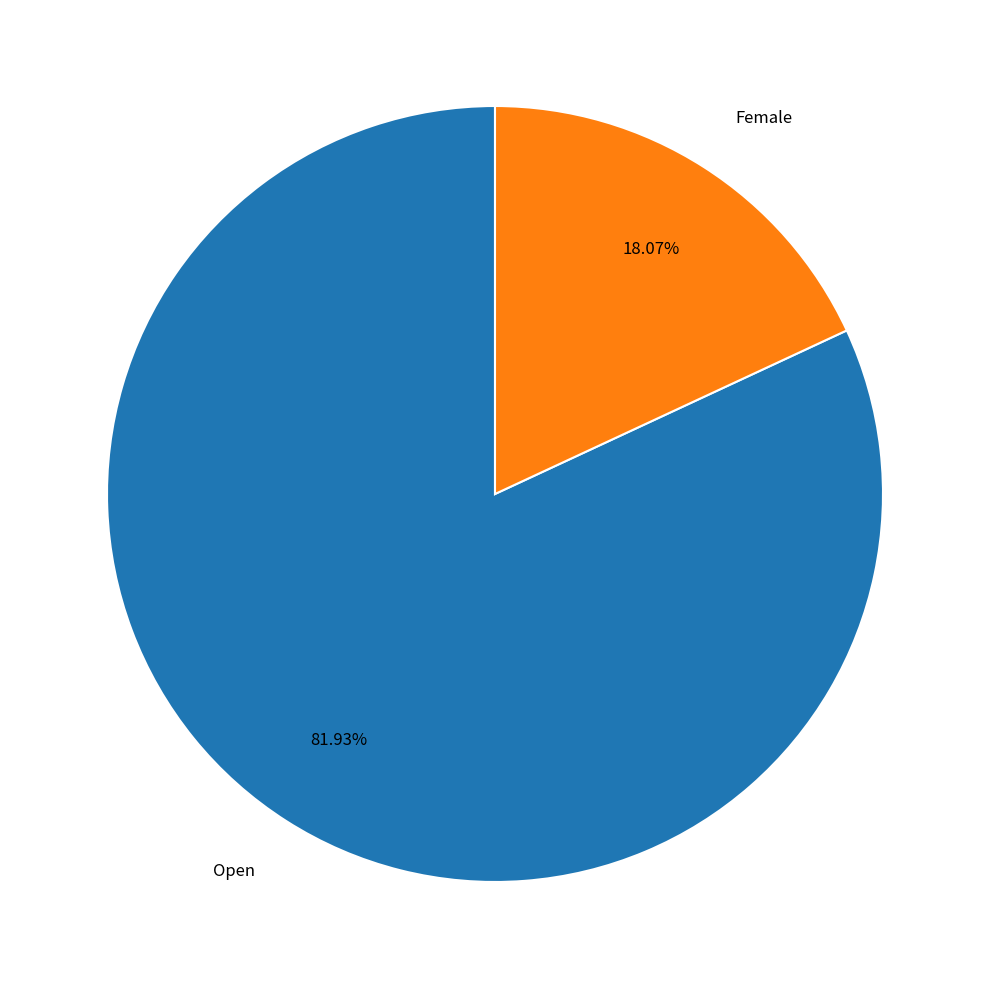

How much of the chart is everything except Female?

81.9%